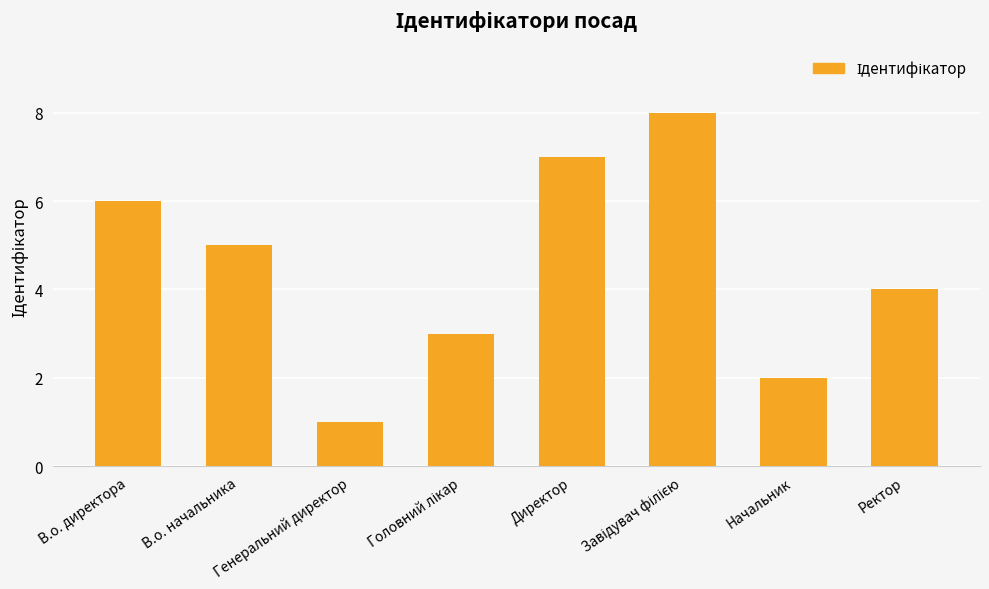

Reading left to right, transcribe all the data shown in this chart.

6	5	1	3	7	8	2	4